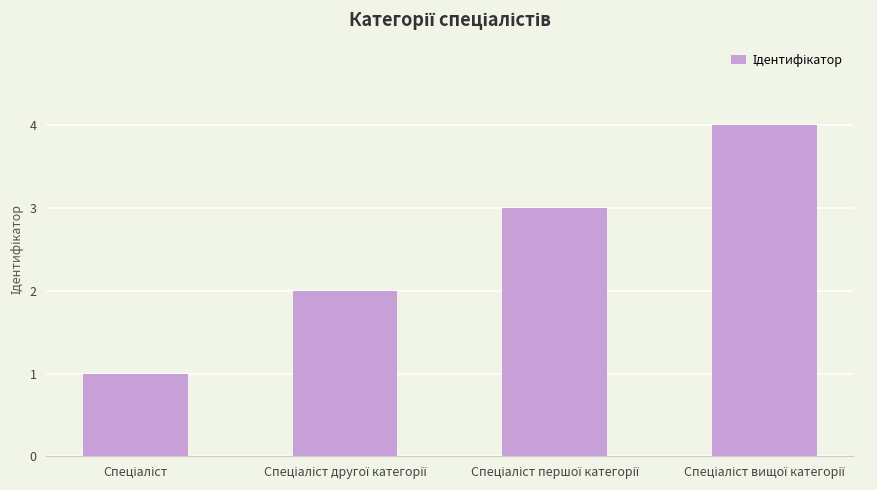

What is the greatest value displayed?

4